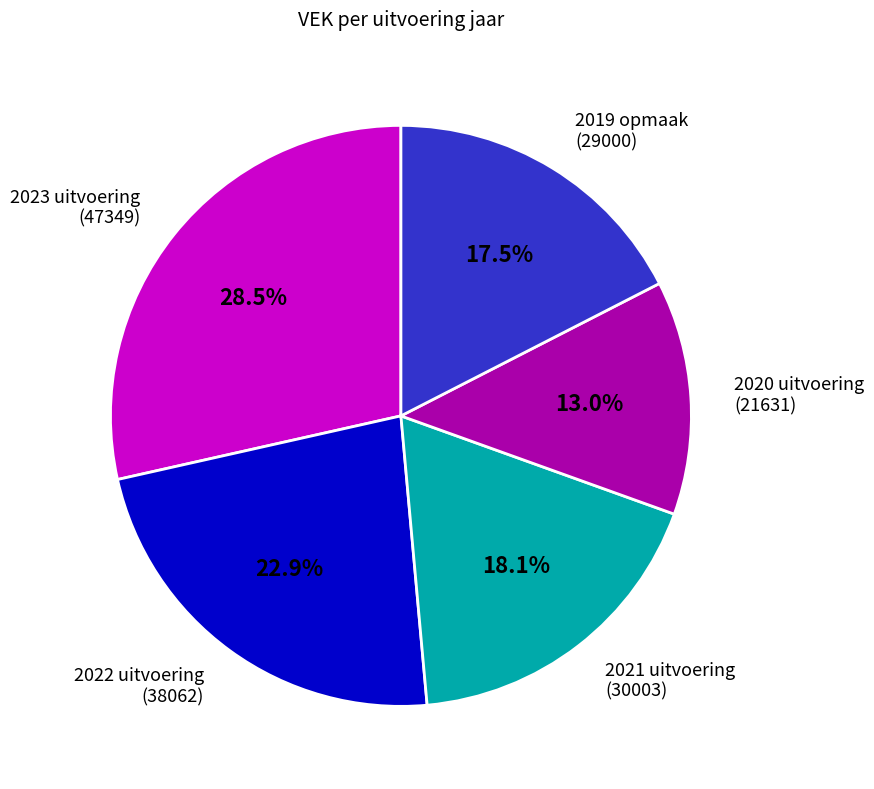

Is there a majority slice in this chart?

No